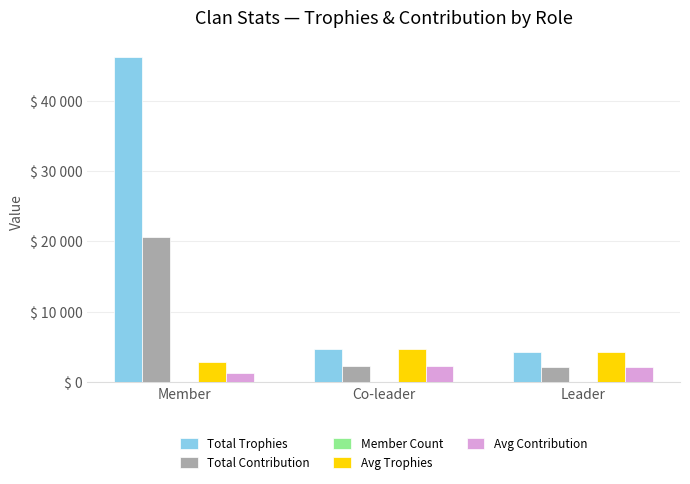

At how many categories does at least one series exceed 37102?

1